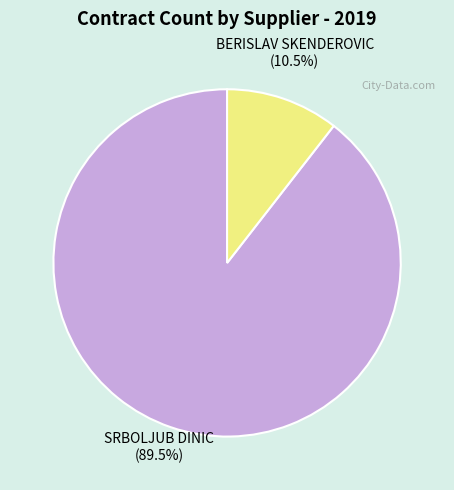

Approximately how many times larger is the value at BERISLAV SKENDEROVIC compared to SRBOLJUB DINIC?

0.1